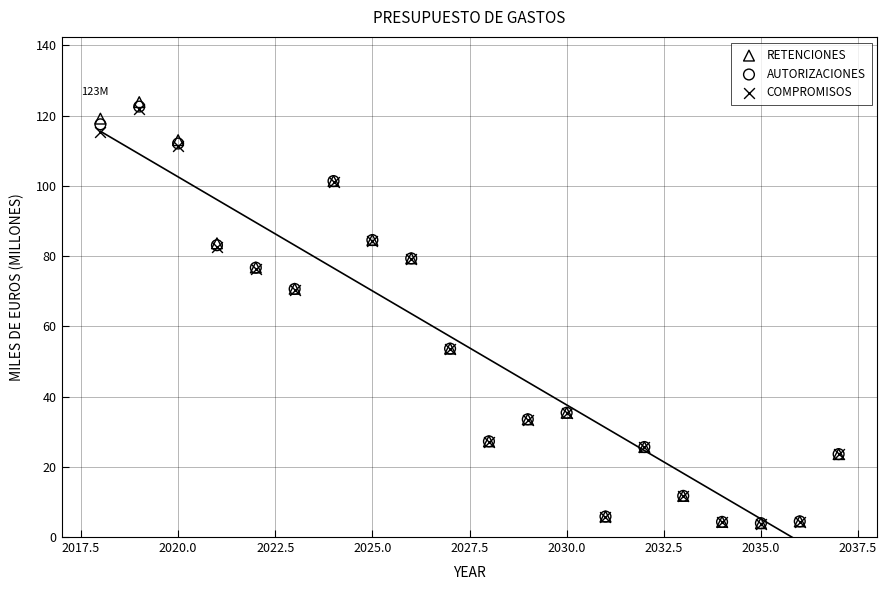

Which series reaches the maximum Y coordinate?

RETENCIONES